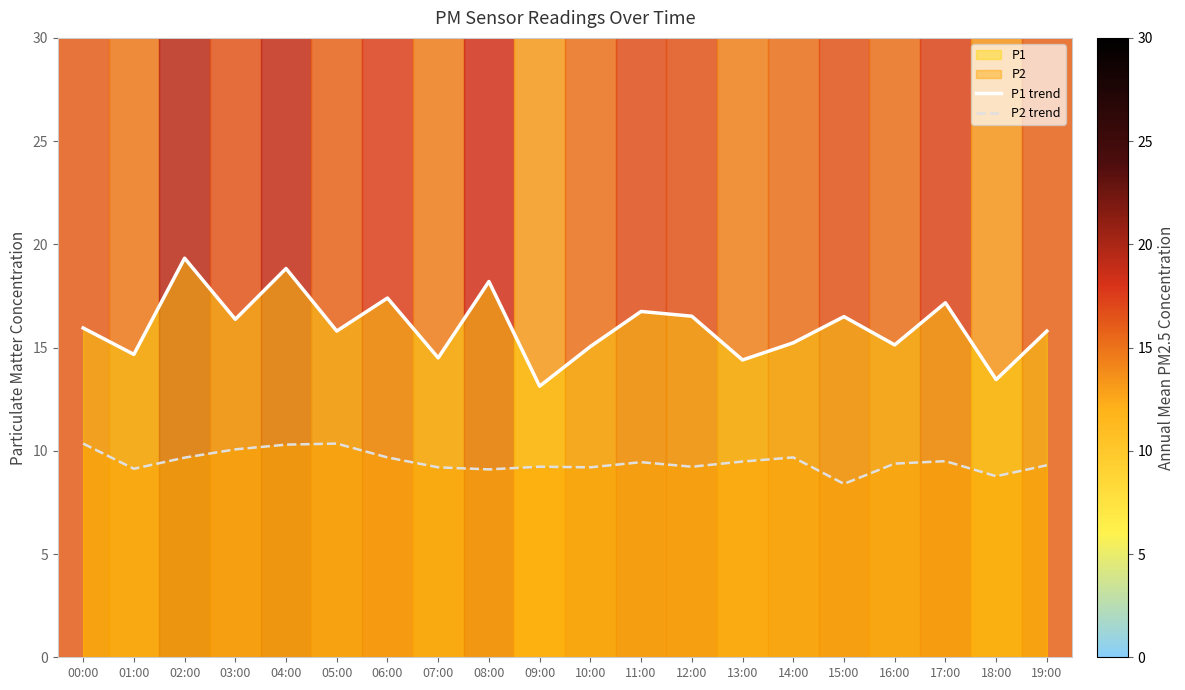

What is the spread (max minus min) of values at 14:00?

5.6